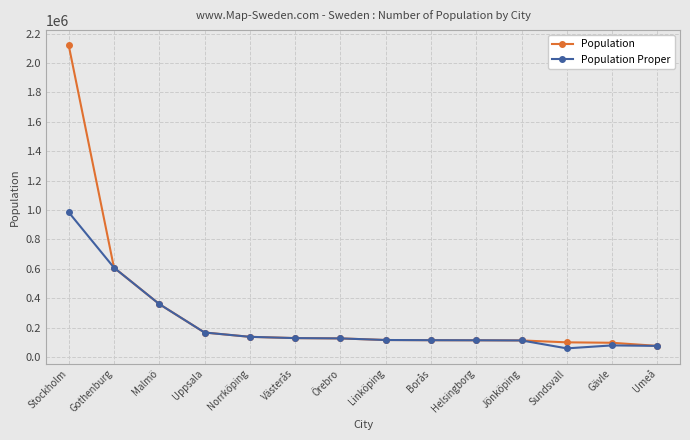

What is the total value across all series at Örebro?

253208